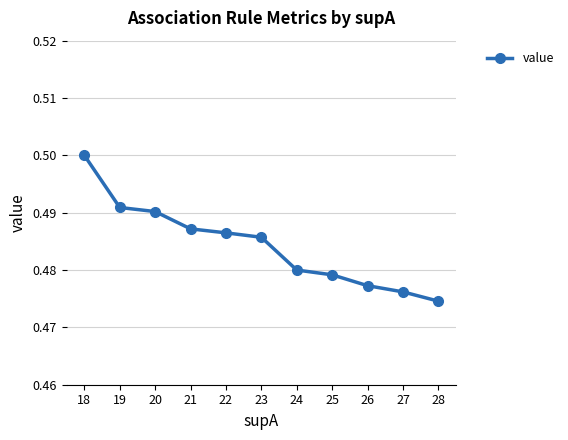

How many lines are shown in the chart?

1